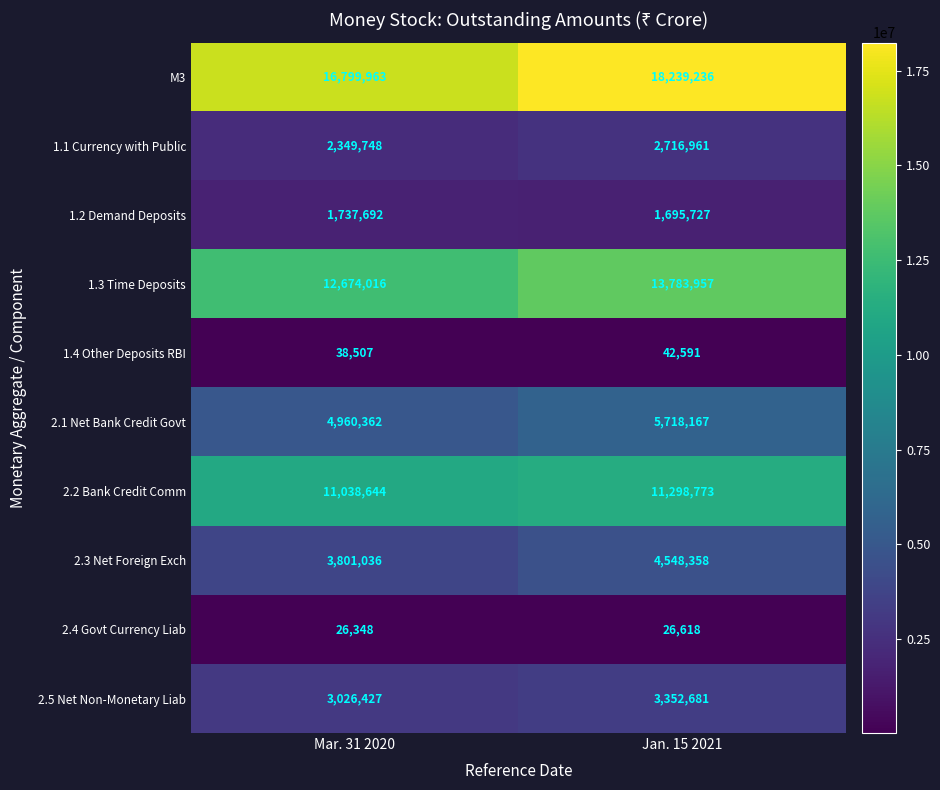

Which label corresponds to the smallest value in the chart?

Mar. 31 2020